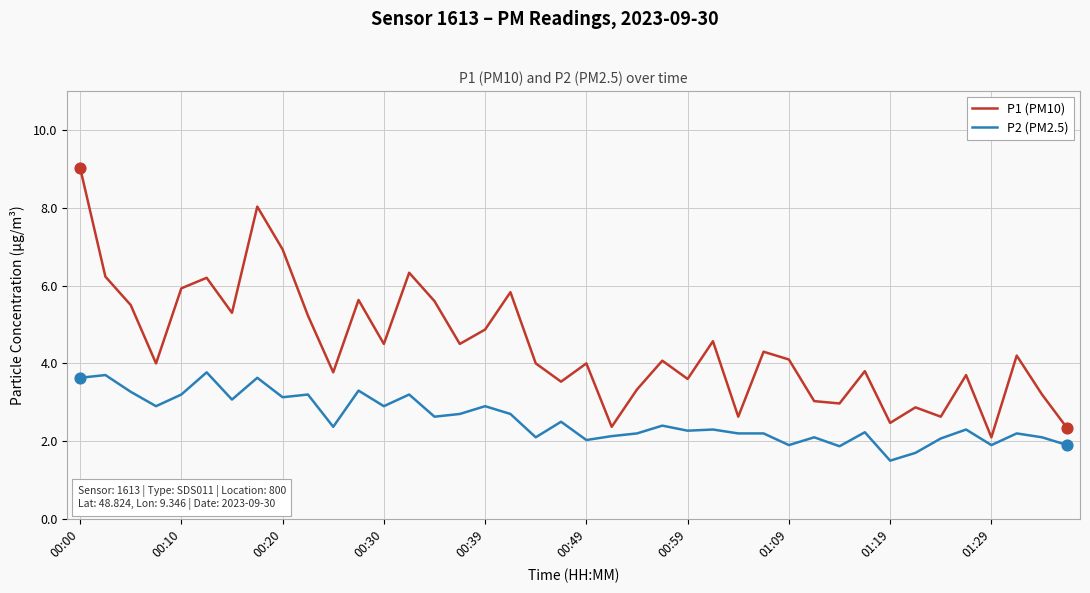

Which series has the largest range (max minus min)?

P1 (PM10)